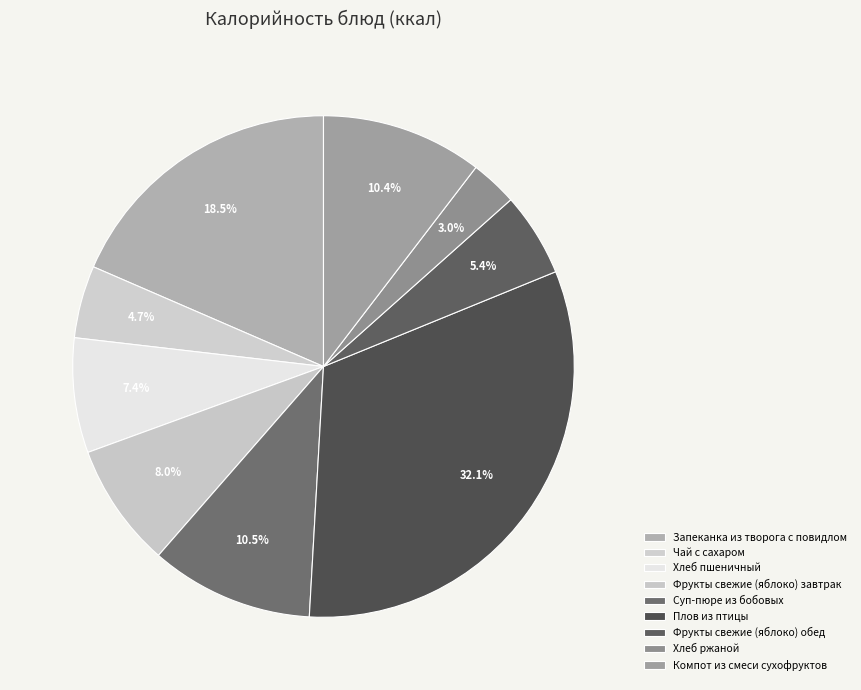

To the nearest percent, what is the average slice percentage?

11%